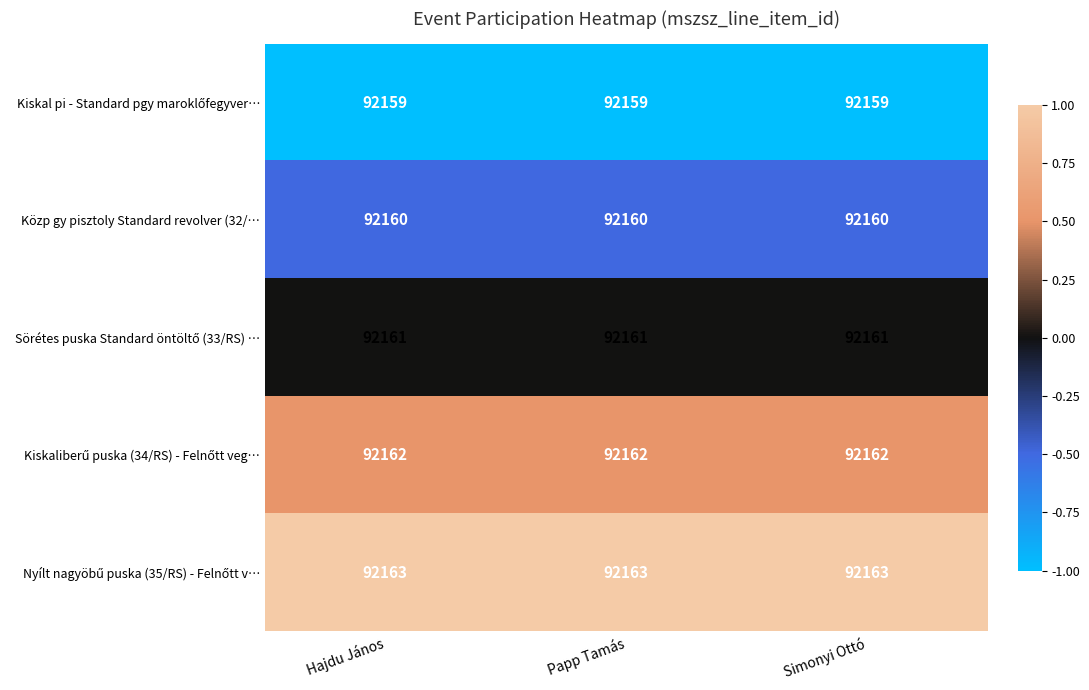

What is the sum of all Közp gy pisztoly Standard revolver (32/… values?

276480